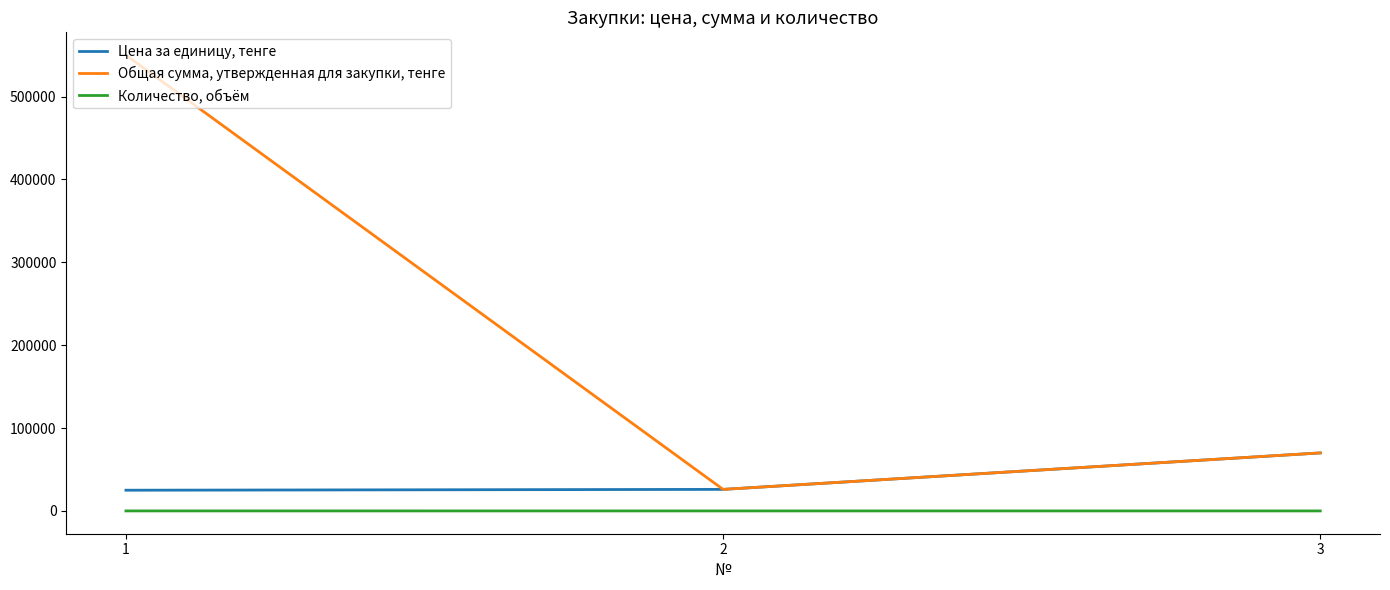

Count the number of data series in this chart.

3